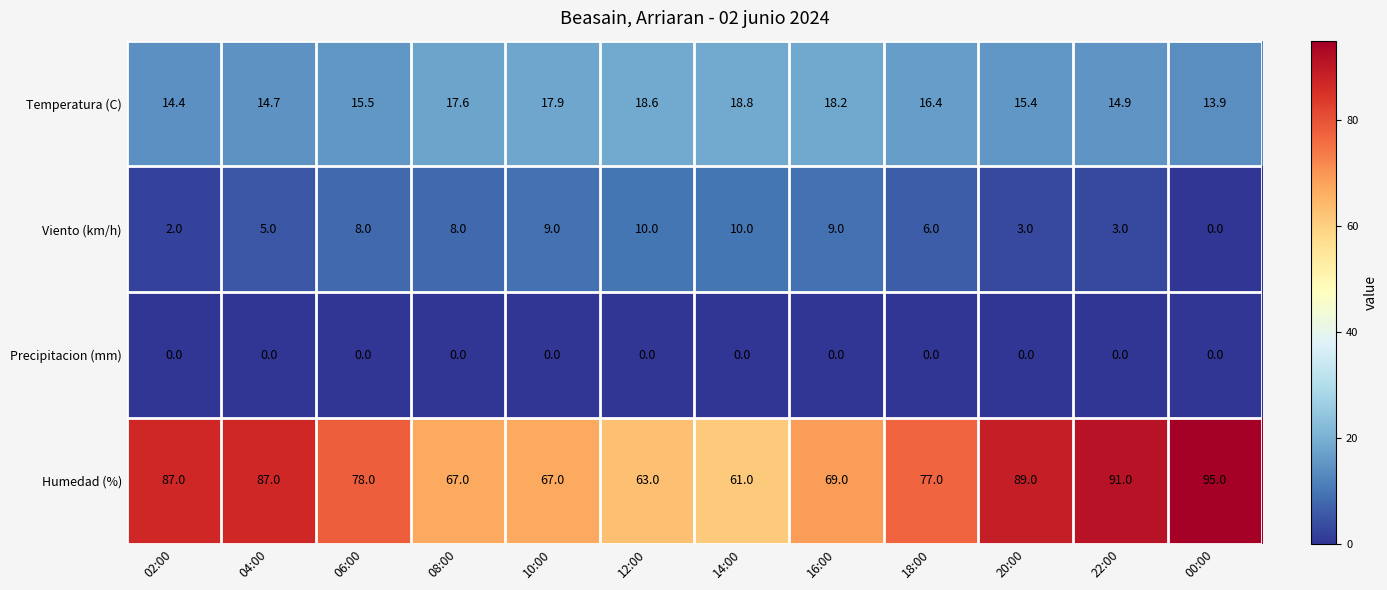

List the series in order of their peak value, highest first.

Humedad (%), Temperatura (C), Viento (km/h), Precipitacion (mm)